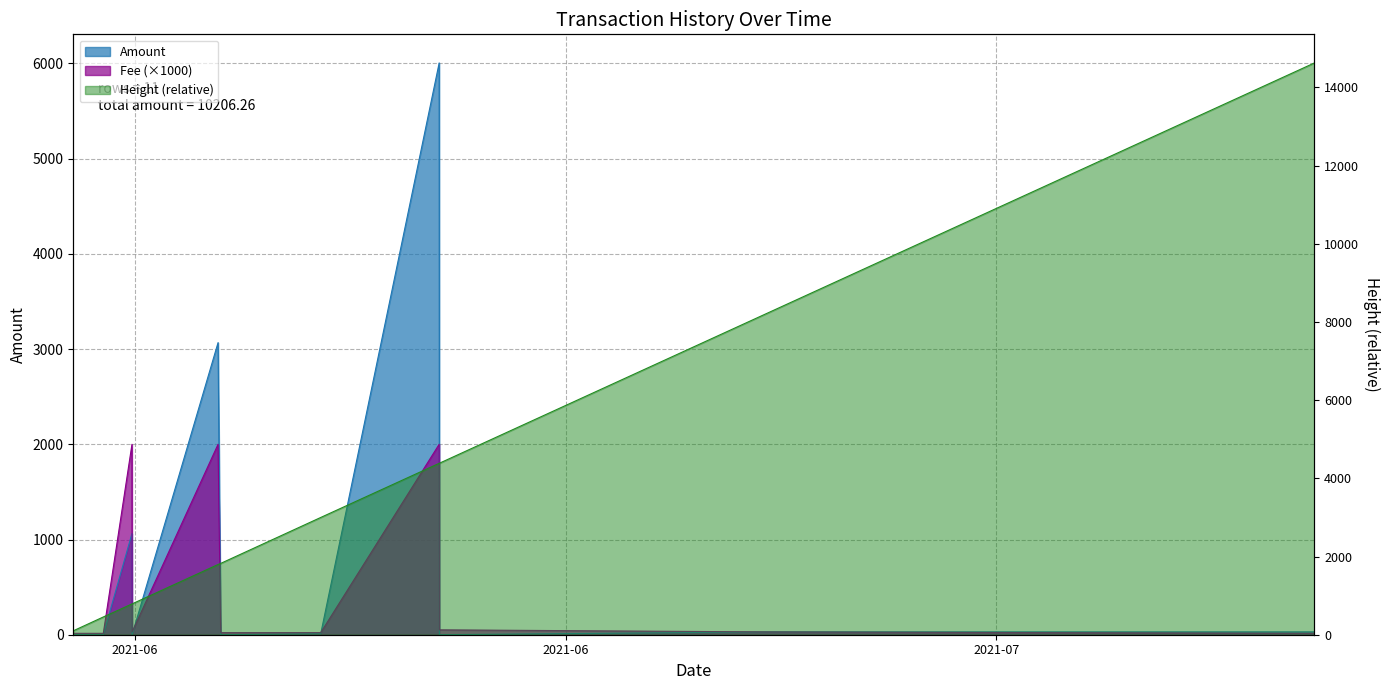

How many lines are shown in the chart?

3